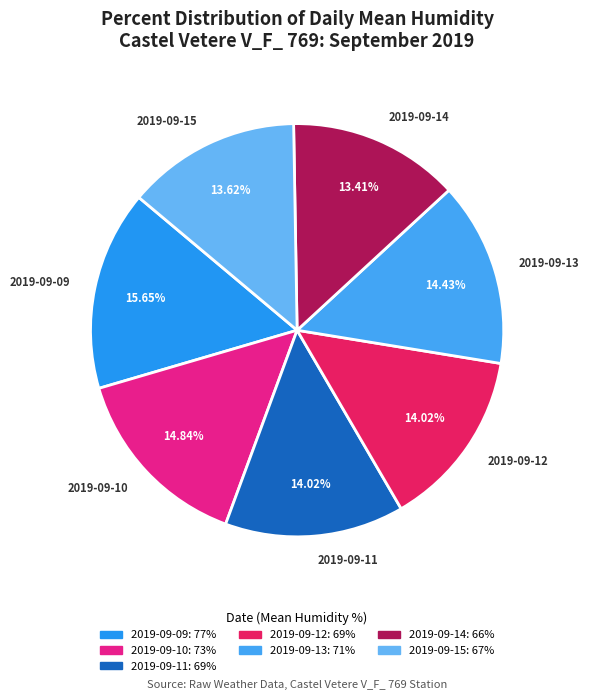

What is the ratio of the value at 2019-09-15 to the value at 2019-09-13?

0.9